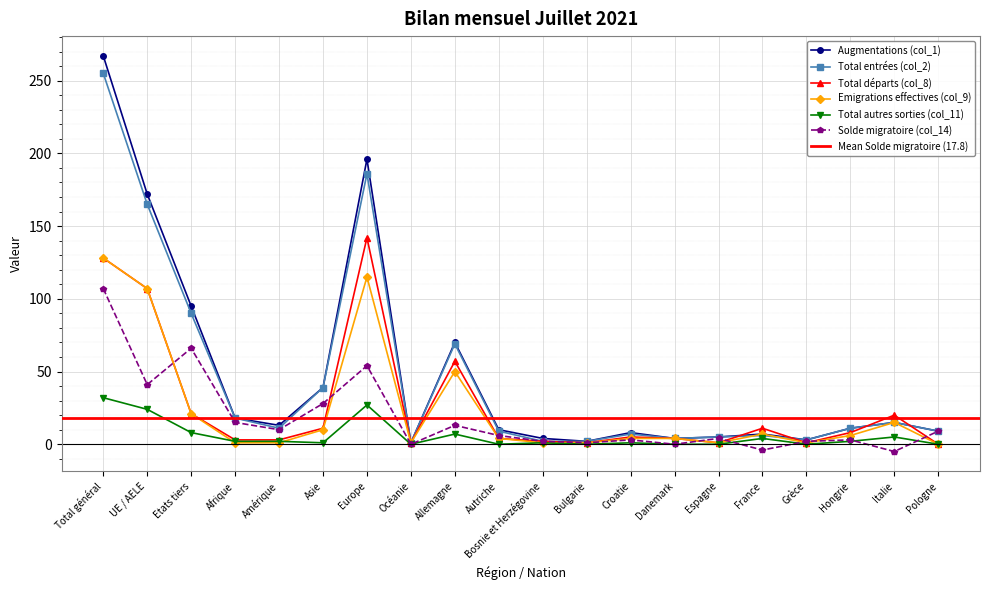

Reading left to right, extract all data points from this chart.

Augmentations (col_1): Total général=267	UE / AELE=172	Etats tiers=95	Afrique=18	Amérique=13	Asie=39	Europe=196	Océanie=1	Allemagne=70	Autriche=10	Bosnie et Herzégovine=4	Bulgarie=2	Croatie=8	Danemark=4	Espagne=5	France=7	Grèce=3	Hongrie=11	Italie=15	Pologne=9
Total entrées (col_2): Total général=255	UE / AELE=165	Etats tiers=90	Afrique=18	Amérique=11	Asie=39	Europe=186	Océanie=1	Allemagne=69	Autriche=9	Bosnie et Herzégovine=2	Bulgarie=2	Croatie=7	Danemark=4	Espagne=5	France=6	Grèce=3	Hongrie=11	Italie=15	Pologne=9
Total départs (col_8): Total général=128	UE / AELE=107	Etats tiers=21	Afrique=3	Amérique=3	Asie=11	Europe=142	Océanie=1	Allemagne=57	Autriche=4	Bosnie et Herzégovine=2	Bulgarie=1	Croatie=5	Danemark=4	Espagne=1	France=11	Grèce=1	Hongrie=8	Italie=20	Pologne=0
Emigrations effectives (col_9): Total général=128	UE / AELE=107	Etats tiers=21	Afrique=1	Amérique=1	Asie=10	Europe=115	Océanie=1	Allemagne=50	Autriche=4	Bosnie et Herzégovine=1	Bulgarie=1	Croatie=4	Danemark=4	Espagne=1	France=7	Grèce=1	Hongrie=6	Italie=15	Pologne=0
Total autres sorties (col_11): Total général=32	UE / AELE=24	Etats tiers=8	Afrique=2	Amérique=2	Asie=1	Europe=27	Océanie=0	Allemagne=7	Autriche=0	Bosnie et Herzégovine=1	Bulgarie=0	Croatie=1	Danemark=0	Espagne=0	France=4	Grèce=0	Hongrie=2	Italie=5	Pologne=0
Solde migratoire (col_14): Total général=107	UE / AELE=41	Etats tiers=66	Afrique=15	Amérique=10	Asie=28	Europe=54	Océanie=0	Allemagne=13	Autriche=6	Bosnie et Herzégovine=2	Bulgarie=1	Croatie=3	Danemark=0	Espagne=4	France=-4	Grèce=2	Hongrie=3	Italie=-5	Pologne=9